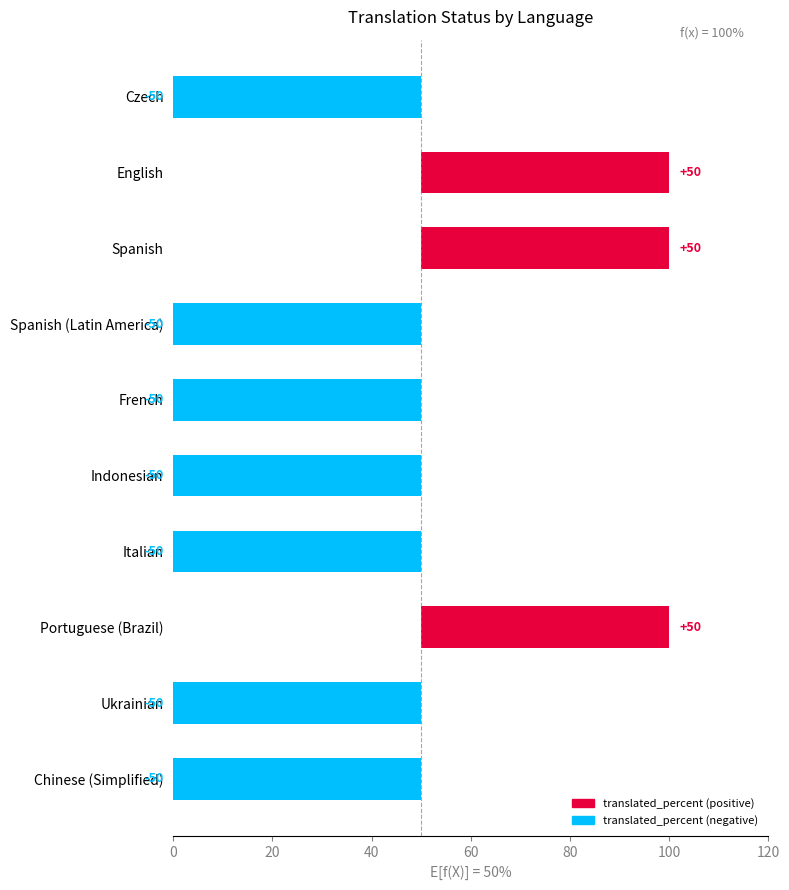

The value at Ukrainian is -73. True or false?

False